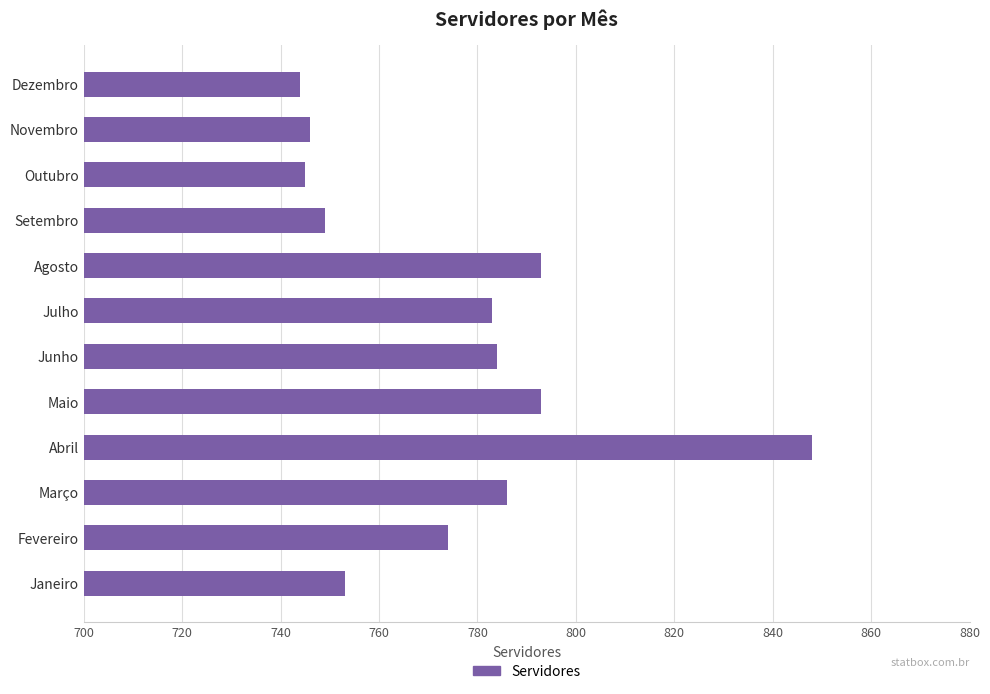

Which has a higher value, Julho or Outubro?

Julho